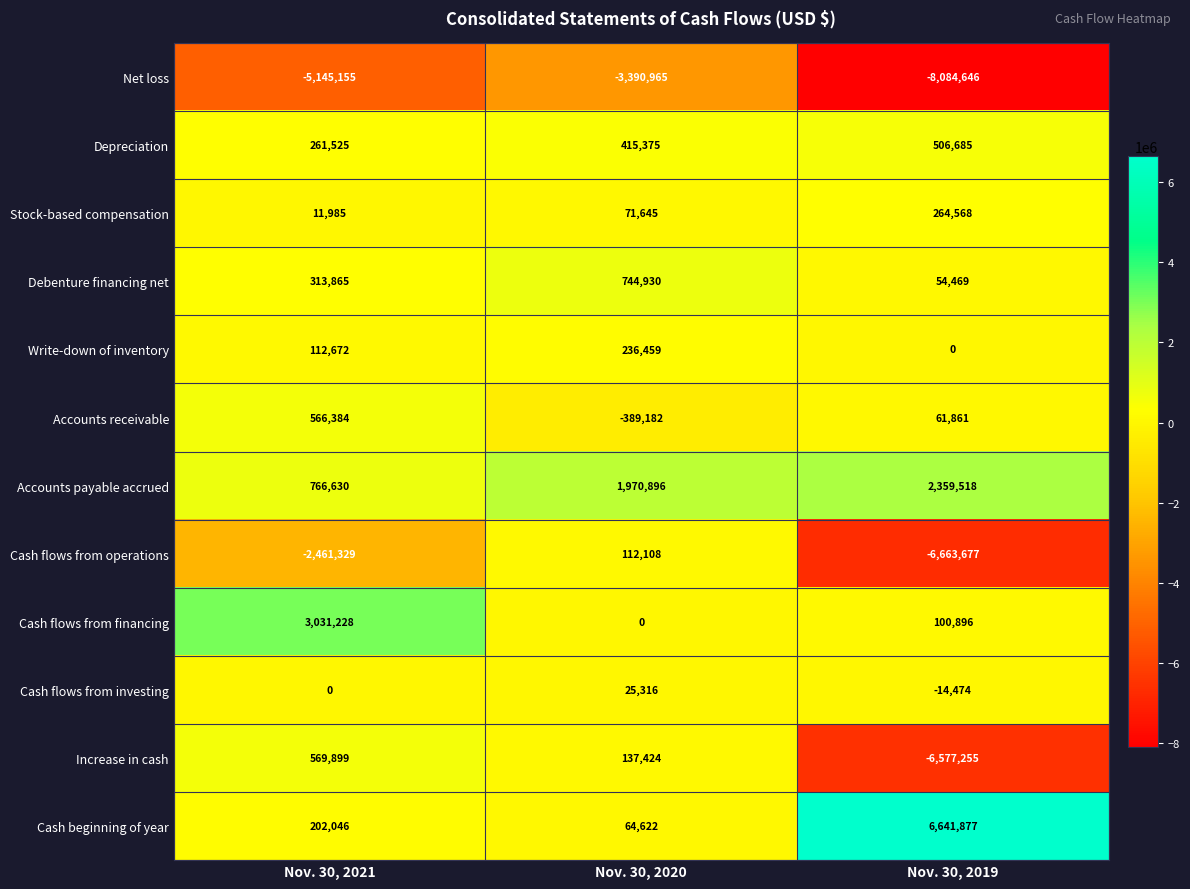

Count the number of categories in the chart.

3